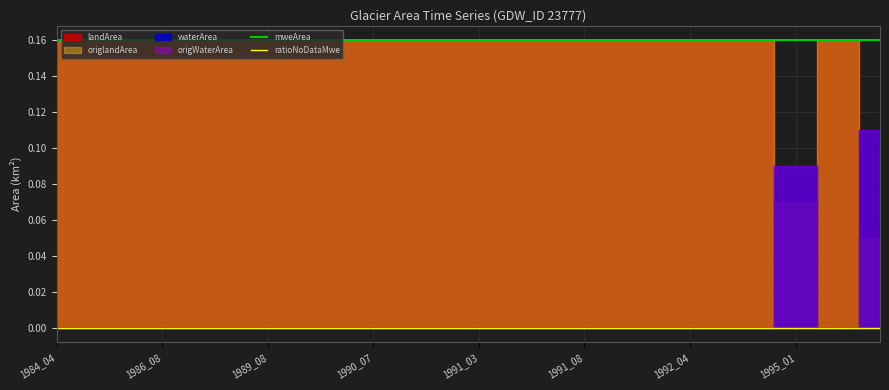

Does the chart display data point markers on the line(s)?

No